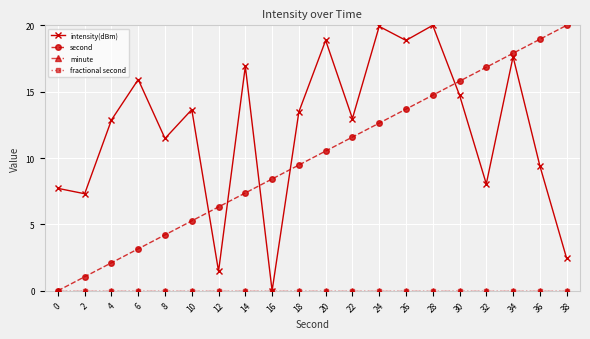

At which category does the chart reach its peak across all series?

28